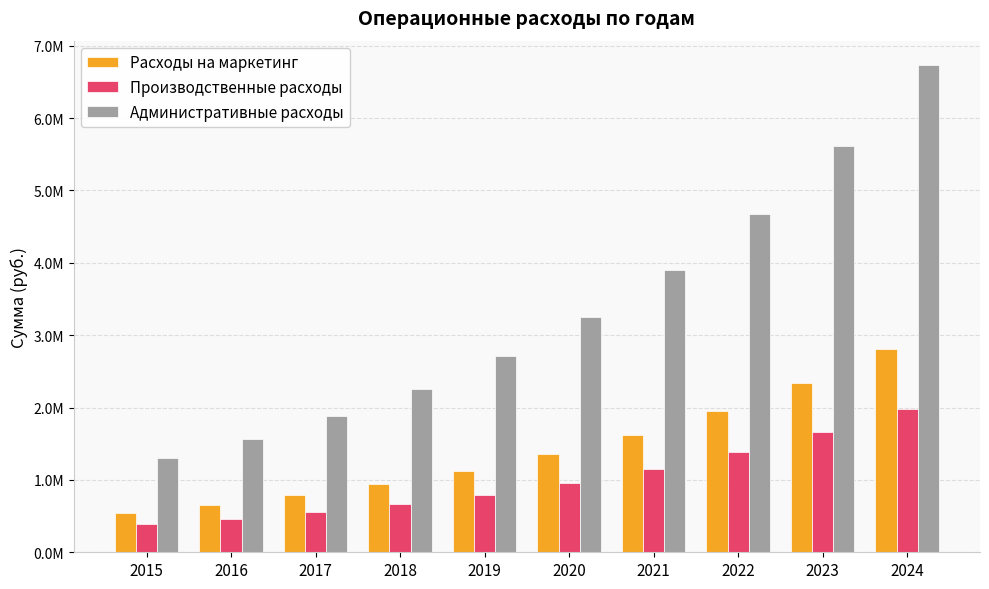

Rank the categories by Производственные расходы value from highest to lowest.

2024, 2023, 2022, 2021, 2020, 2019, 2018, 2017, 2016, 2015